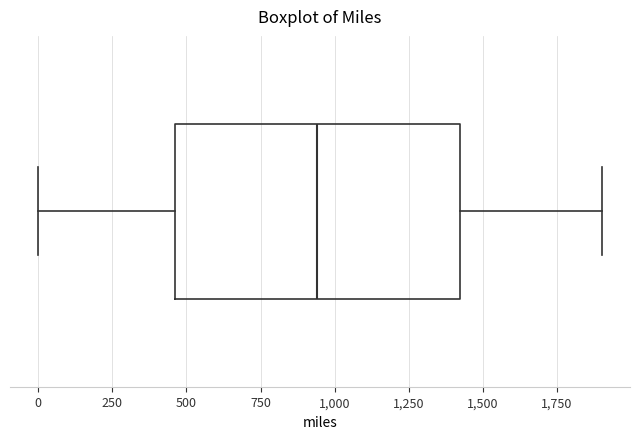

Read this box plot against the x-axis: the position of the median line, the range covered by the box, and the ends of both whiskers. The values are not printed on the chart, so give them approximately, as read against the axis.

median 950, box 450 to 1400, whiskers 0 to 1900